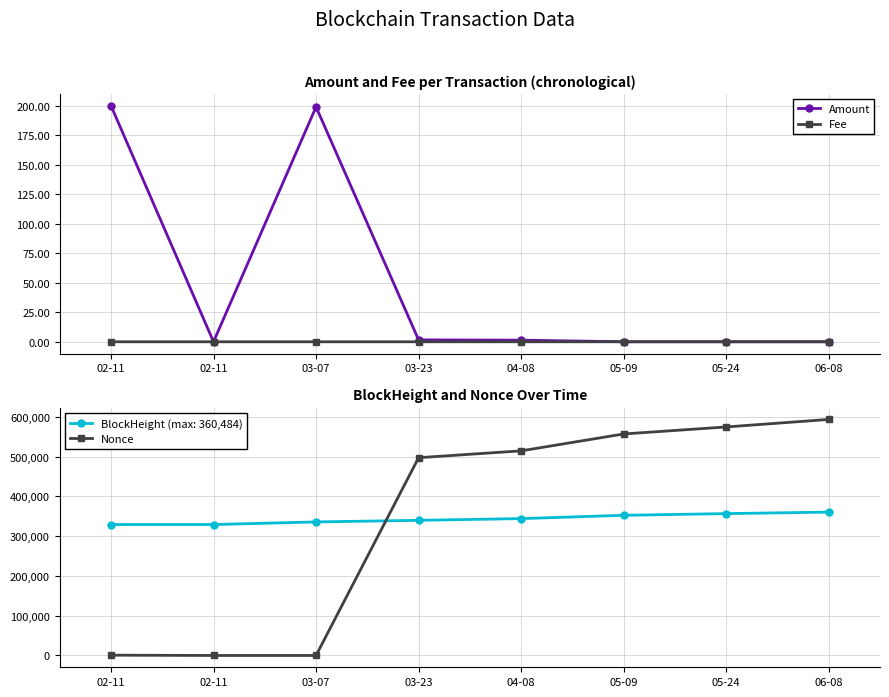

What are all the series names shown in the legend?

Amount, Fee, Nonce